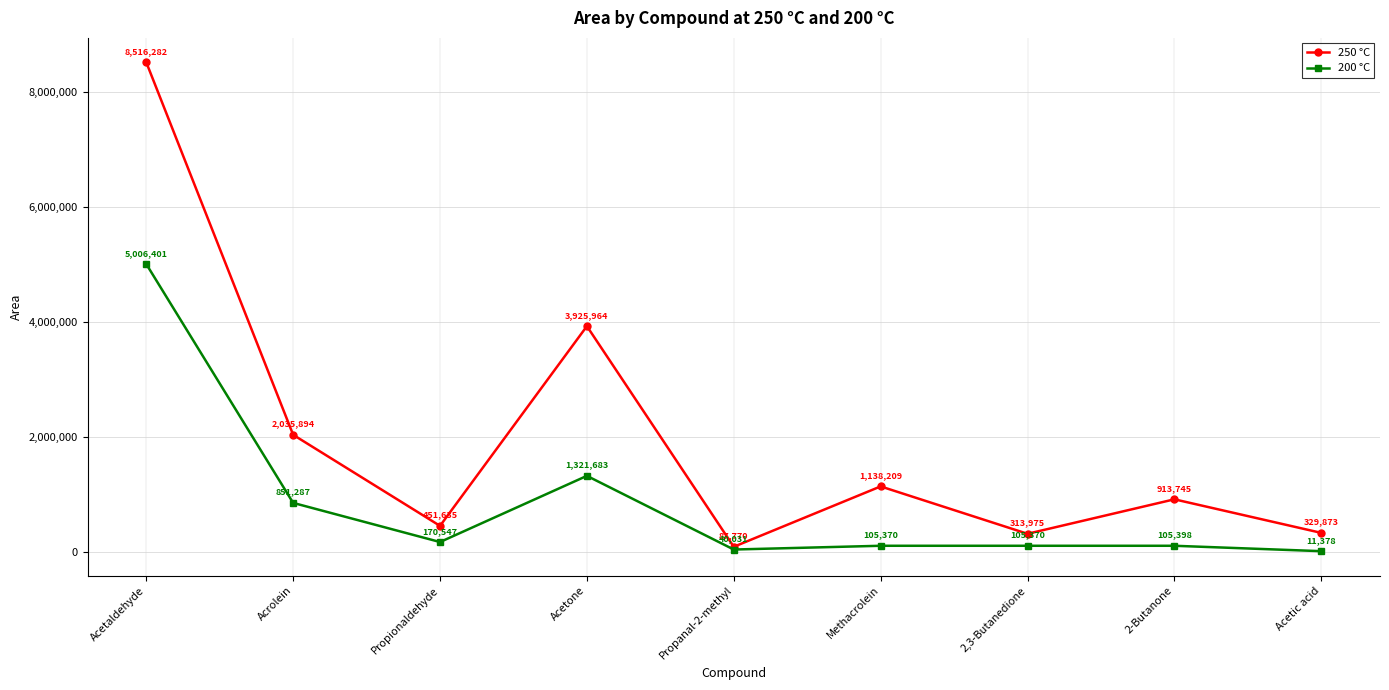

The 250 °C series shows 913745 at 2-Butanone. True or false?

True